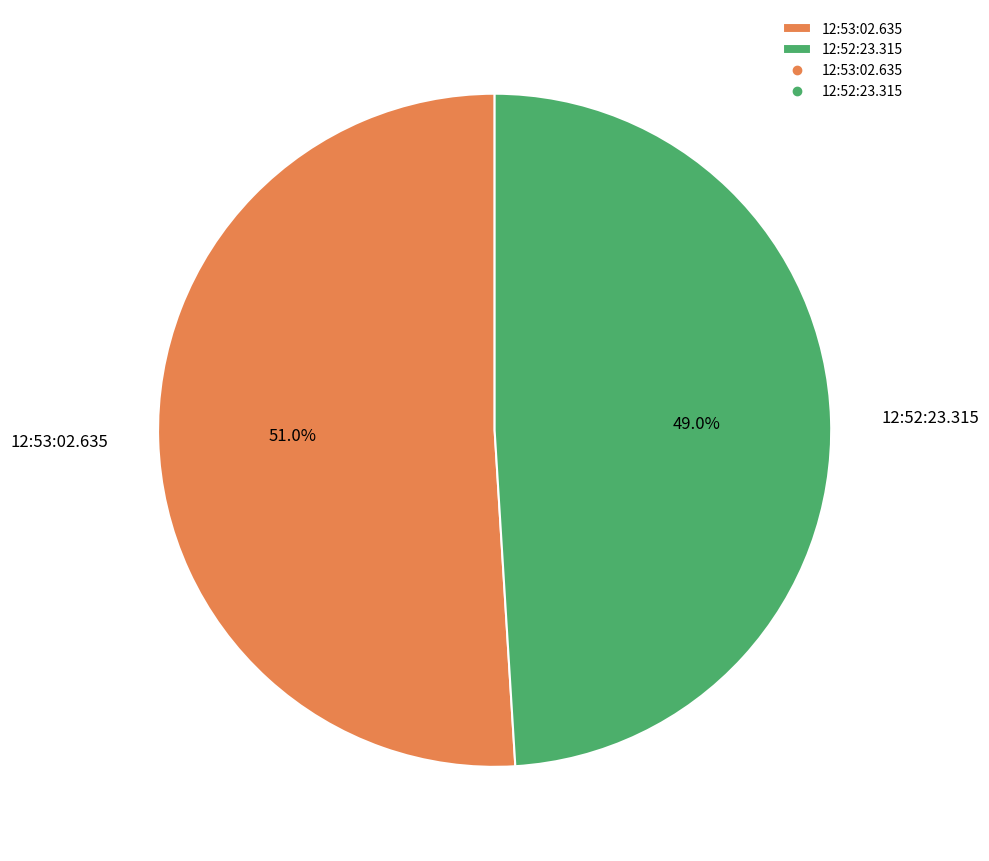

What percentage do 12:53:02.635 and 12:52:23.315 together represent?

100.0%